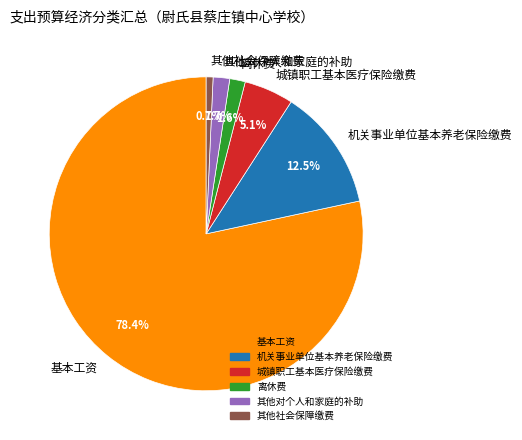

Which has a higher value, 城镇职工基本医疗保险缴费 or 其他社会保障缴费?

城镇职工基本医疗保险缴费